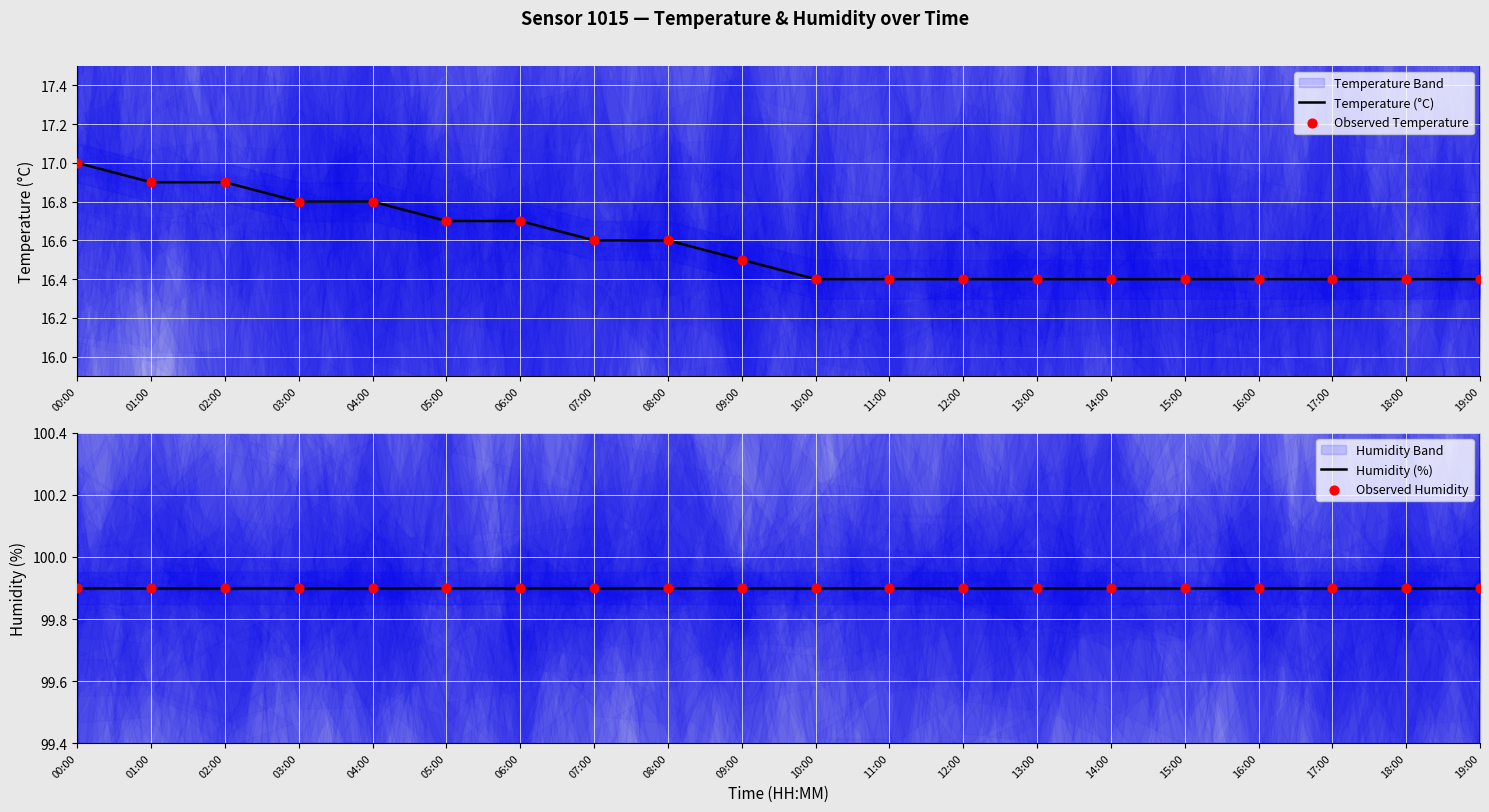

What is the lowest value of the Temperature (°C) series?

16.4